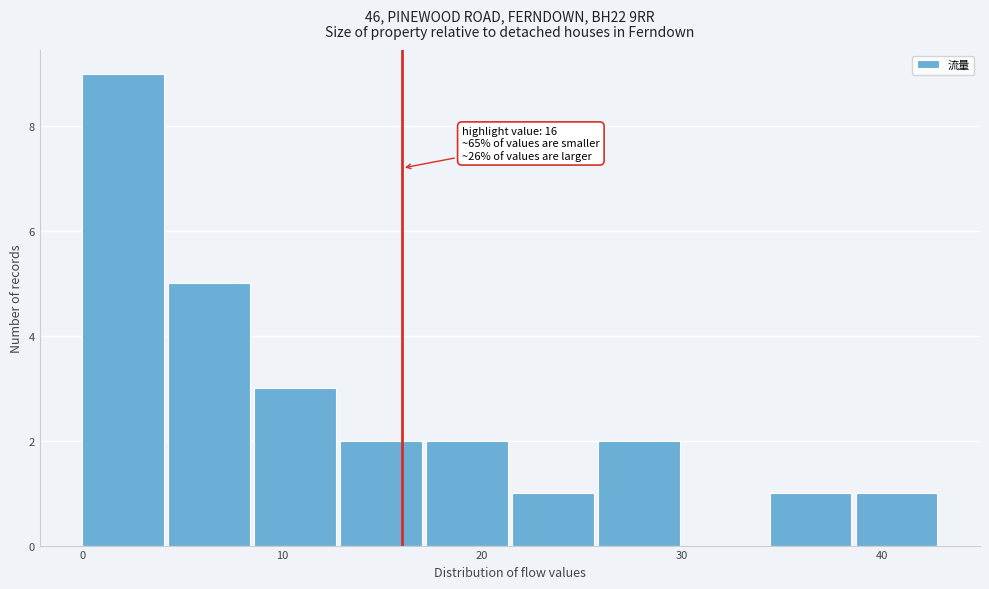

Over which range of the x-axis is the bar tallest?

0.0 to 4.3